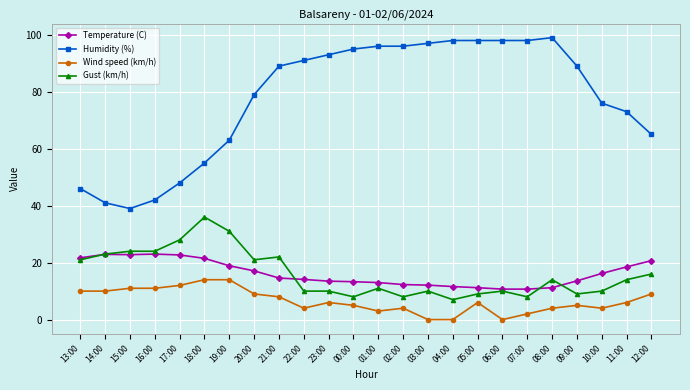

What position from the right is 07:00?

6